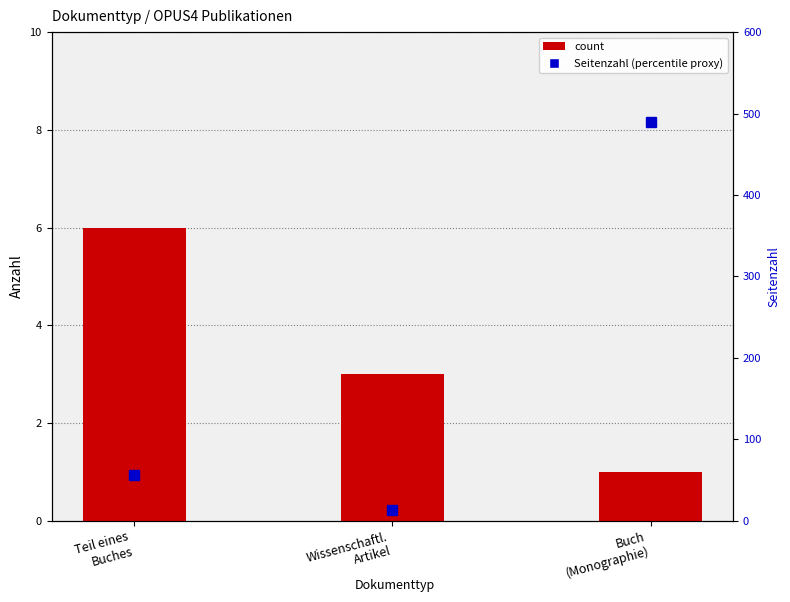

Reading left to right, what are all the values shown in this chart?

Teil eines
Buches=6	Wissenschaftl.
Artikel=3	Buch
(Monographie)=1